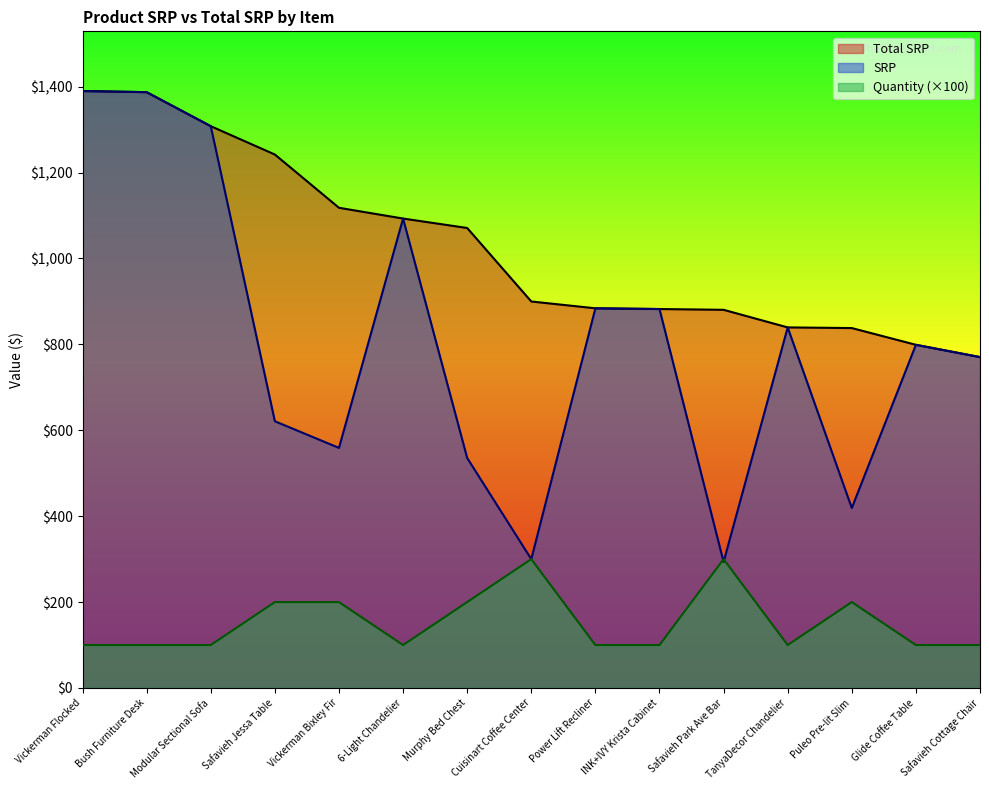

Which has a higher value, Modular Sectional Sofa or Vickerman Bixley Fir?

Modular Sectional Sofa